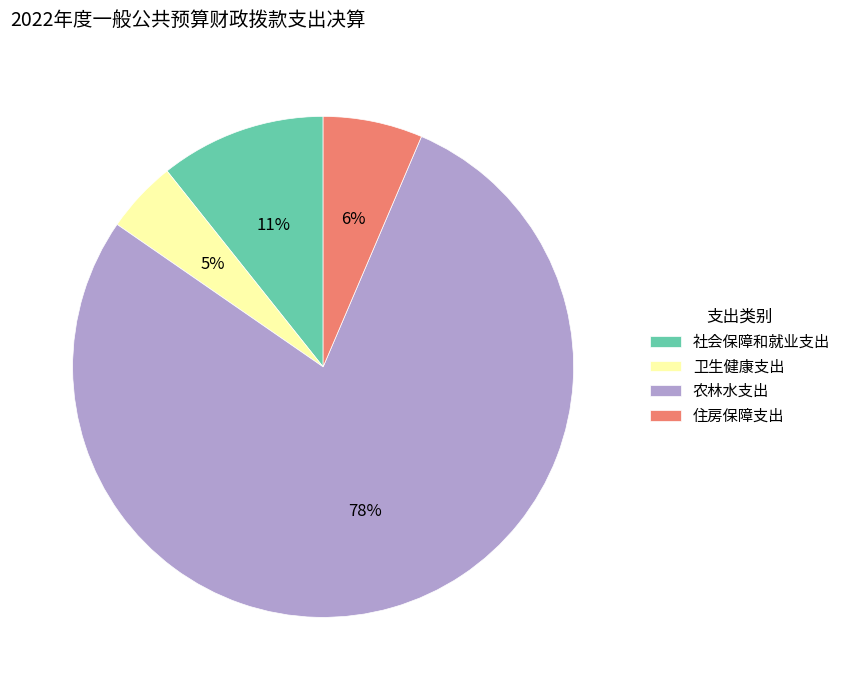

To the nearest percent, what is the difference between the 社会保障和就业支出 and 农林水支出 slice percentages?

67%